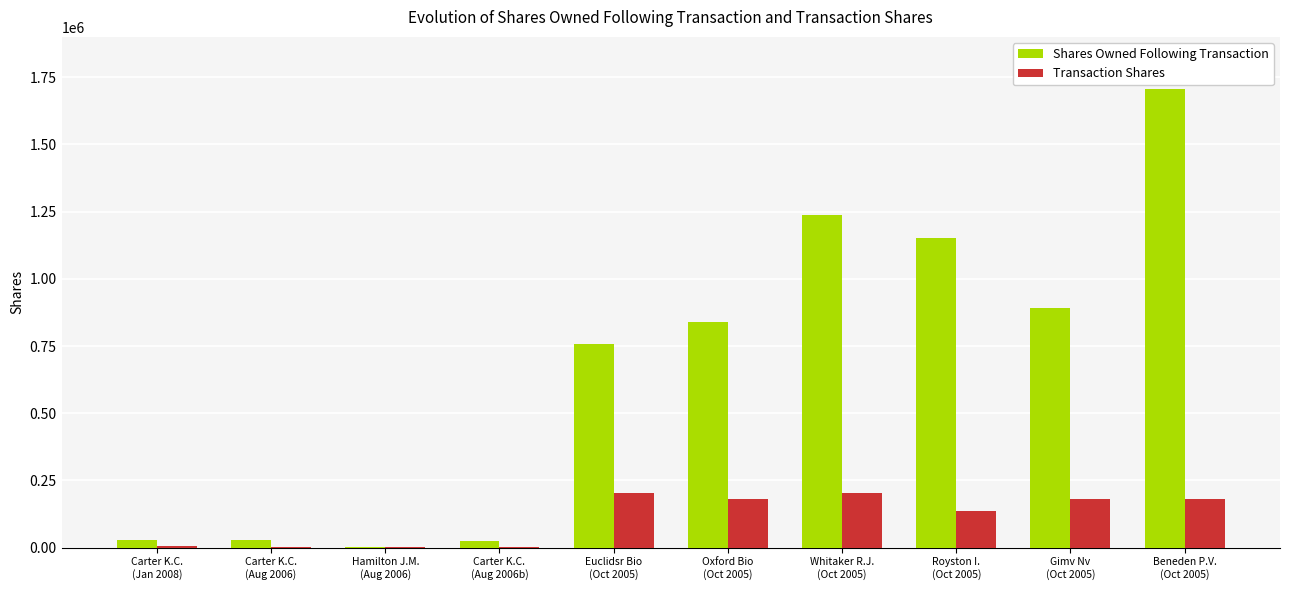

Between Carter K.C.
(Aug 2006b) and Whitaker R.J.
(Oct 2005), which series saw the biggest shift?

Shares Owned Following Transaction